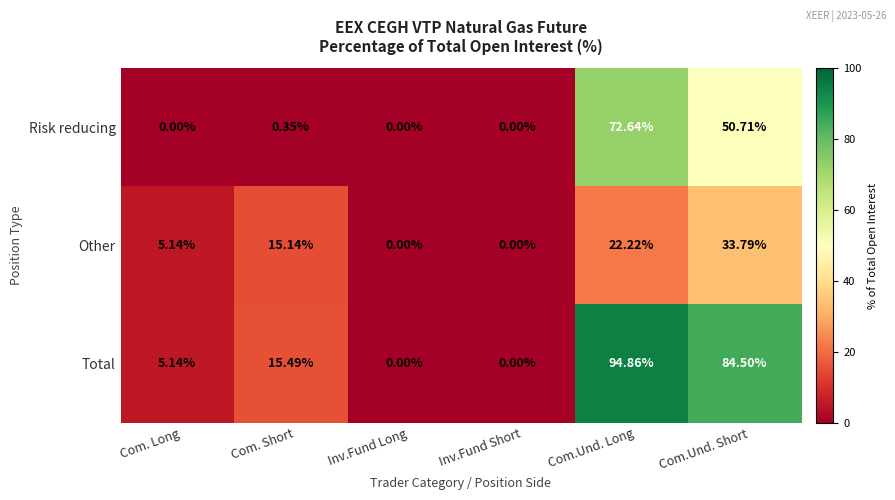

Count the number of categories in the chart.

6